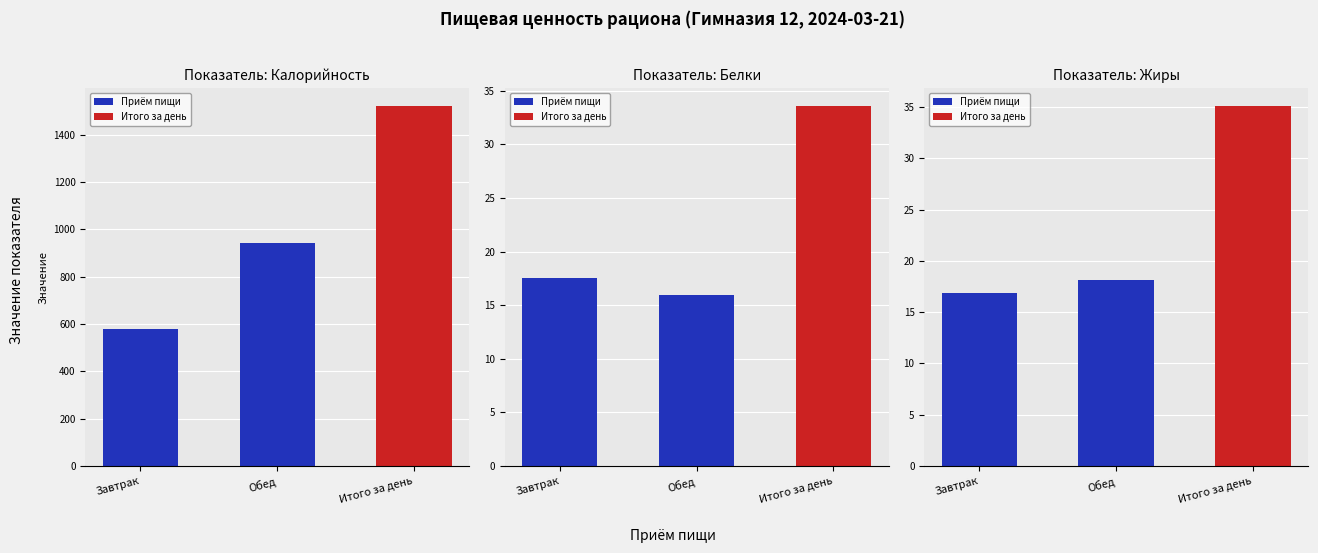

Where does the Калорийность series first go above 940?

Обед